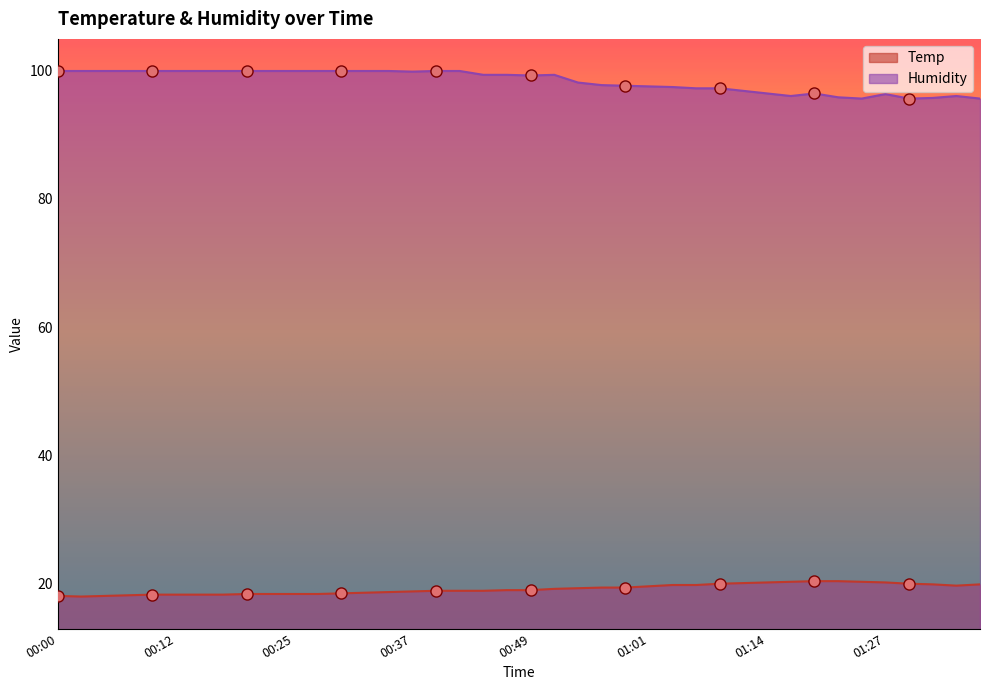

True or false: Humidity and Temp cross at least once.

False